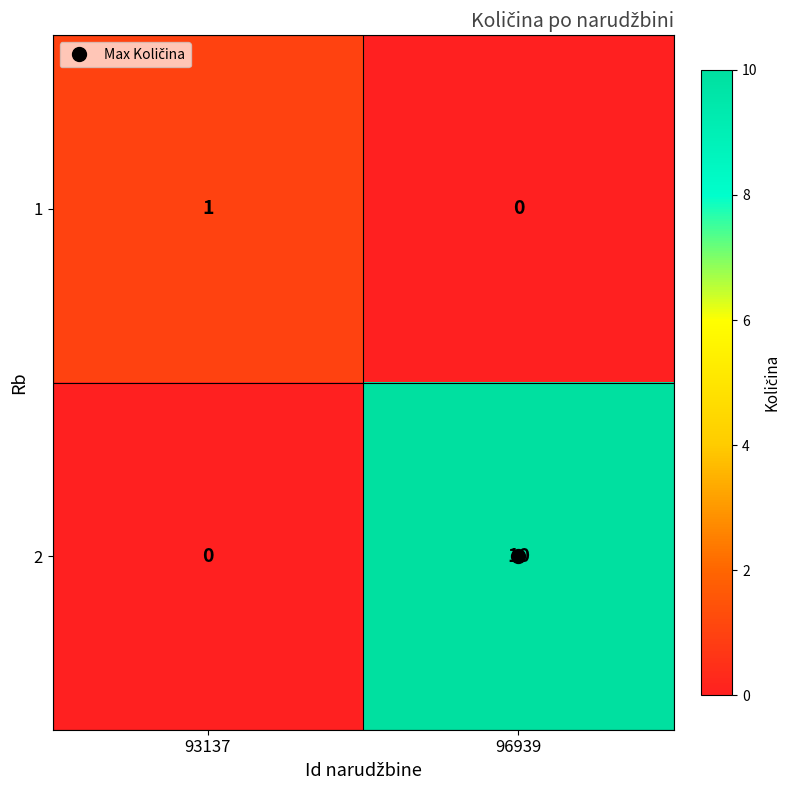

How many series are shown in this chart?

2